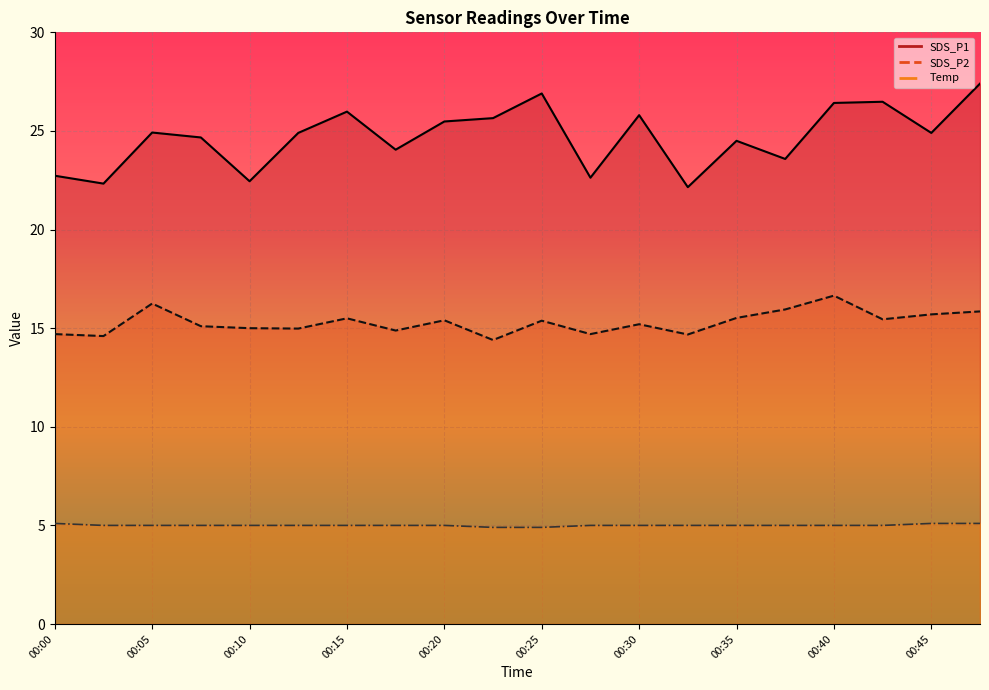

The Temp series shows 5.0 at 00:20. True or false?

True